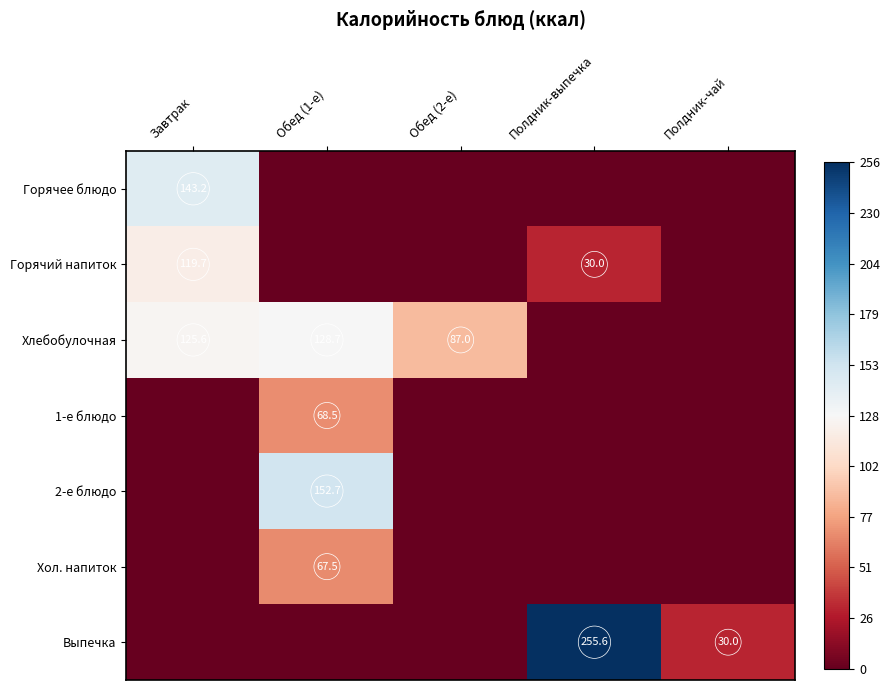

Is the value of Выпечка at Полдник-чай greater than the value of Хол. напиток at Обед (1-е)?

No